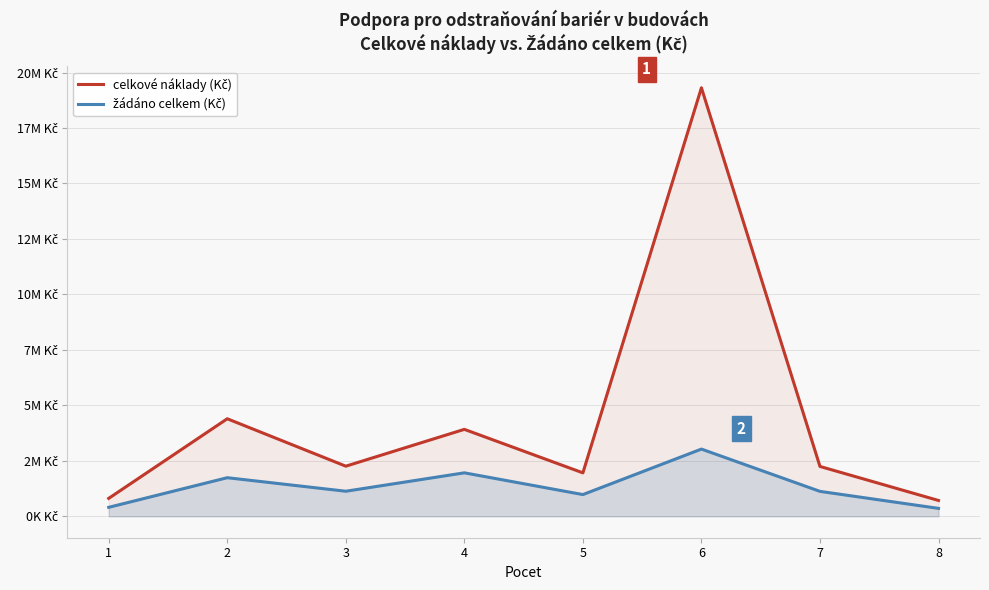

True or false: žádáno celkem (Kč) has a value of 356636 at 8.

True